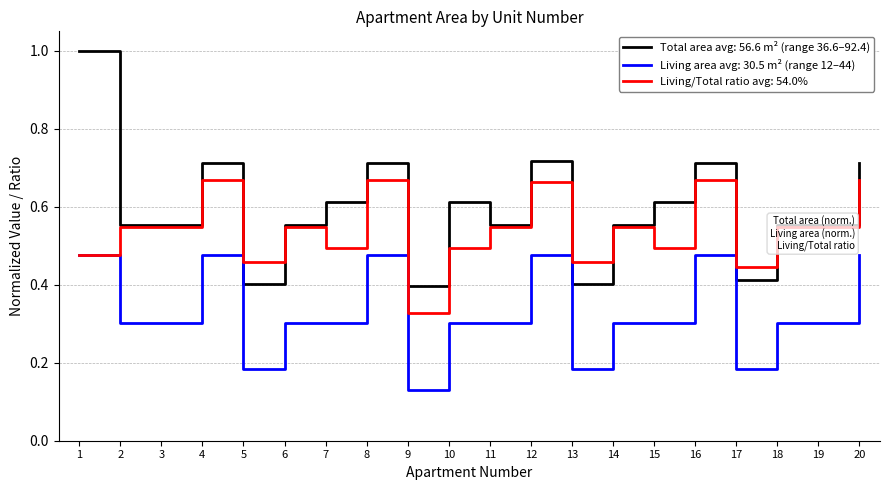

Rank the series at 8 from highest to lowest value.

Total area avg: 56.6 m² (range 36.6–92.4), Living/Total ratio avg: 54.0%, Living area avg: 30.5 m² (range 12–44)